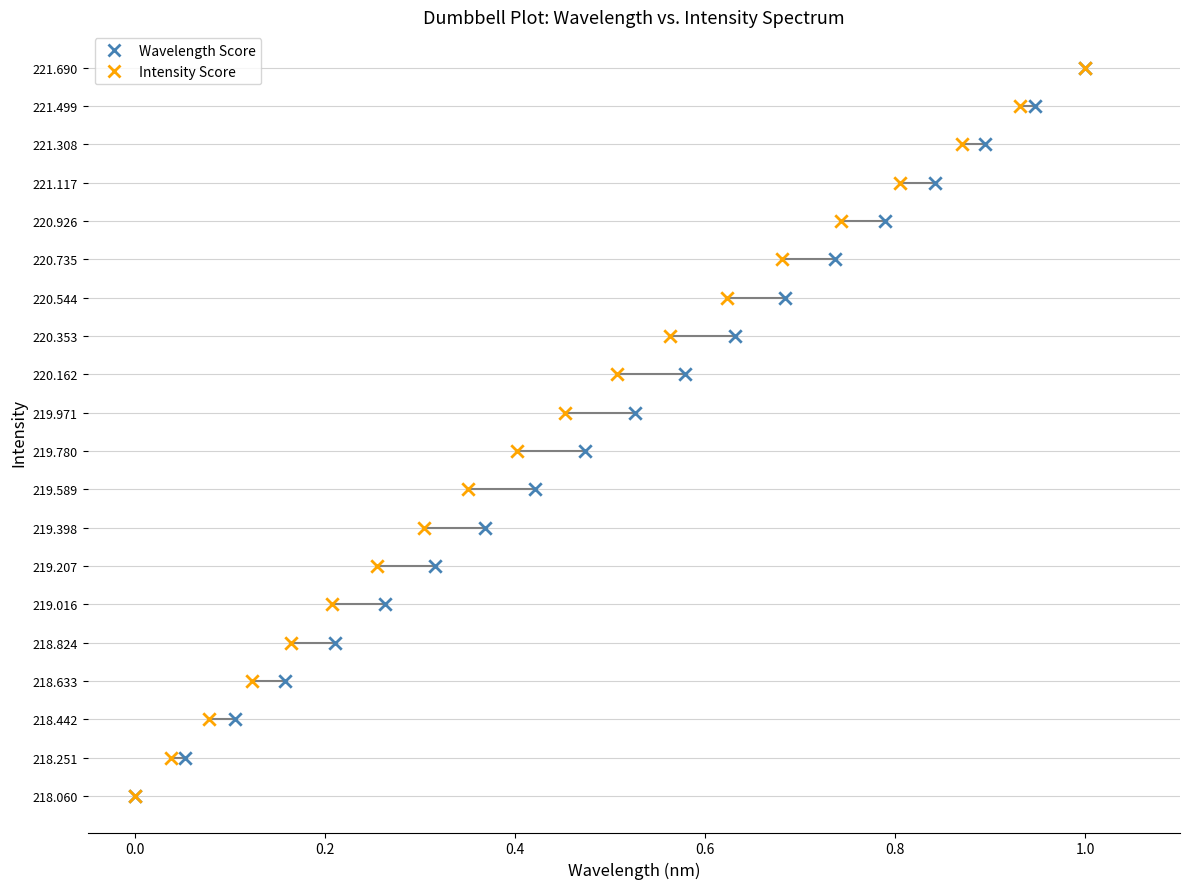

What are all the series names shown in the legend?

Wavelength Score, Intensity Score